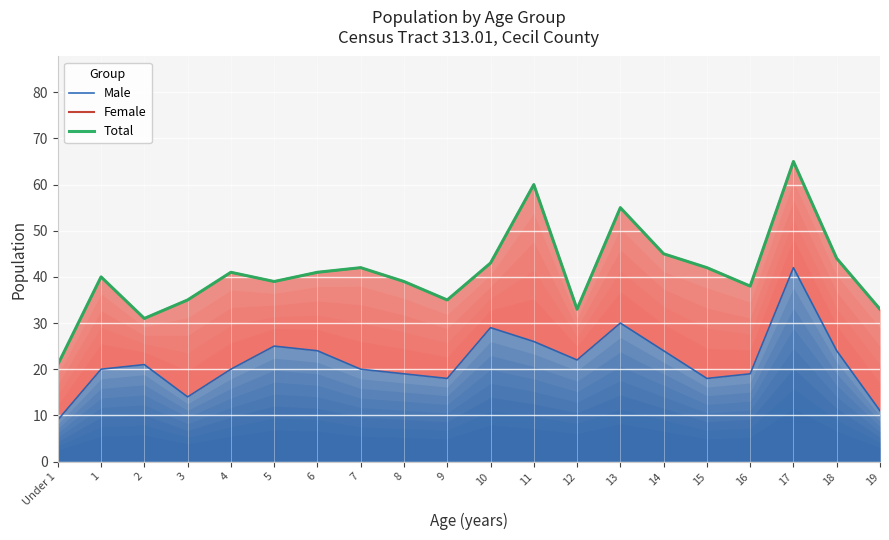

Where is the first local minimum for Total?

2